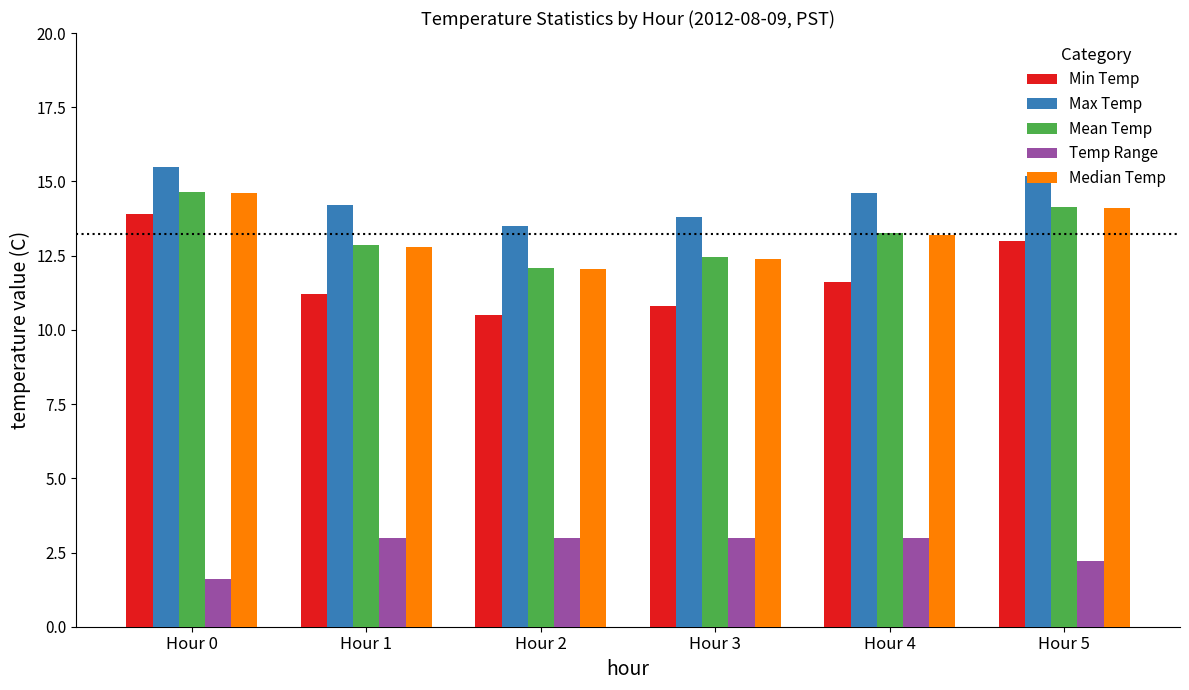

What is the maximum value shown in the chart?

15.5